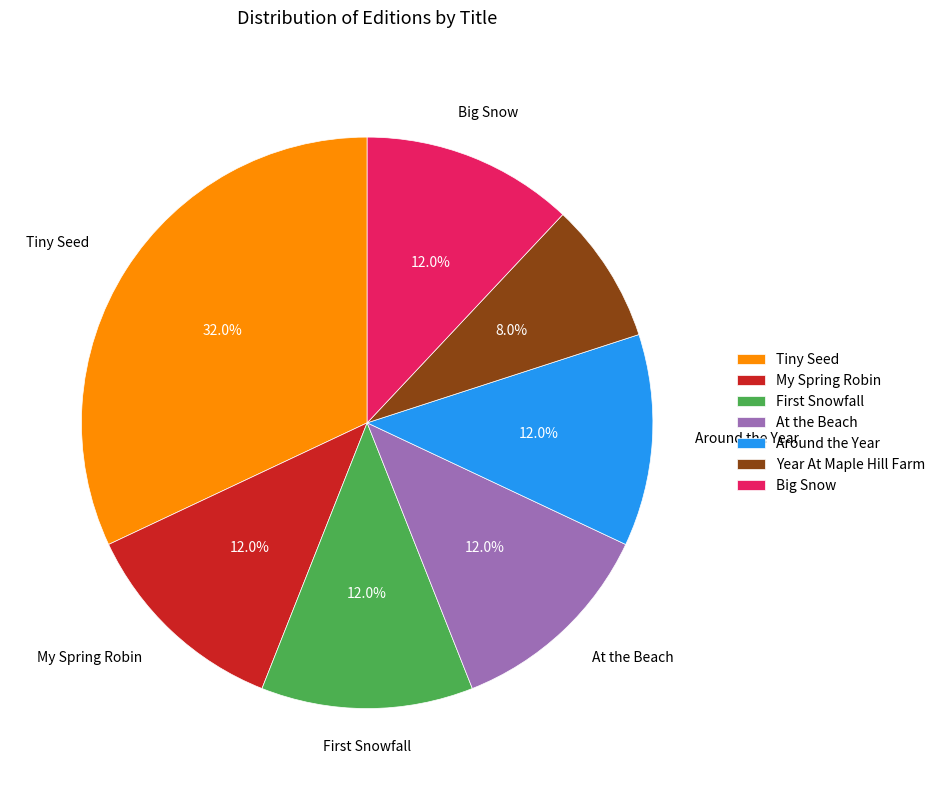

Which category has the smallest portion of the pie?

Year At Maple Hill Farm